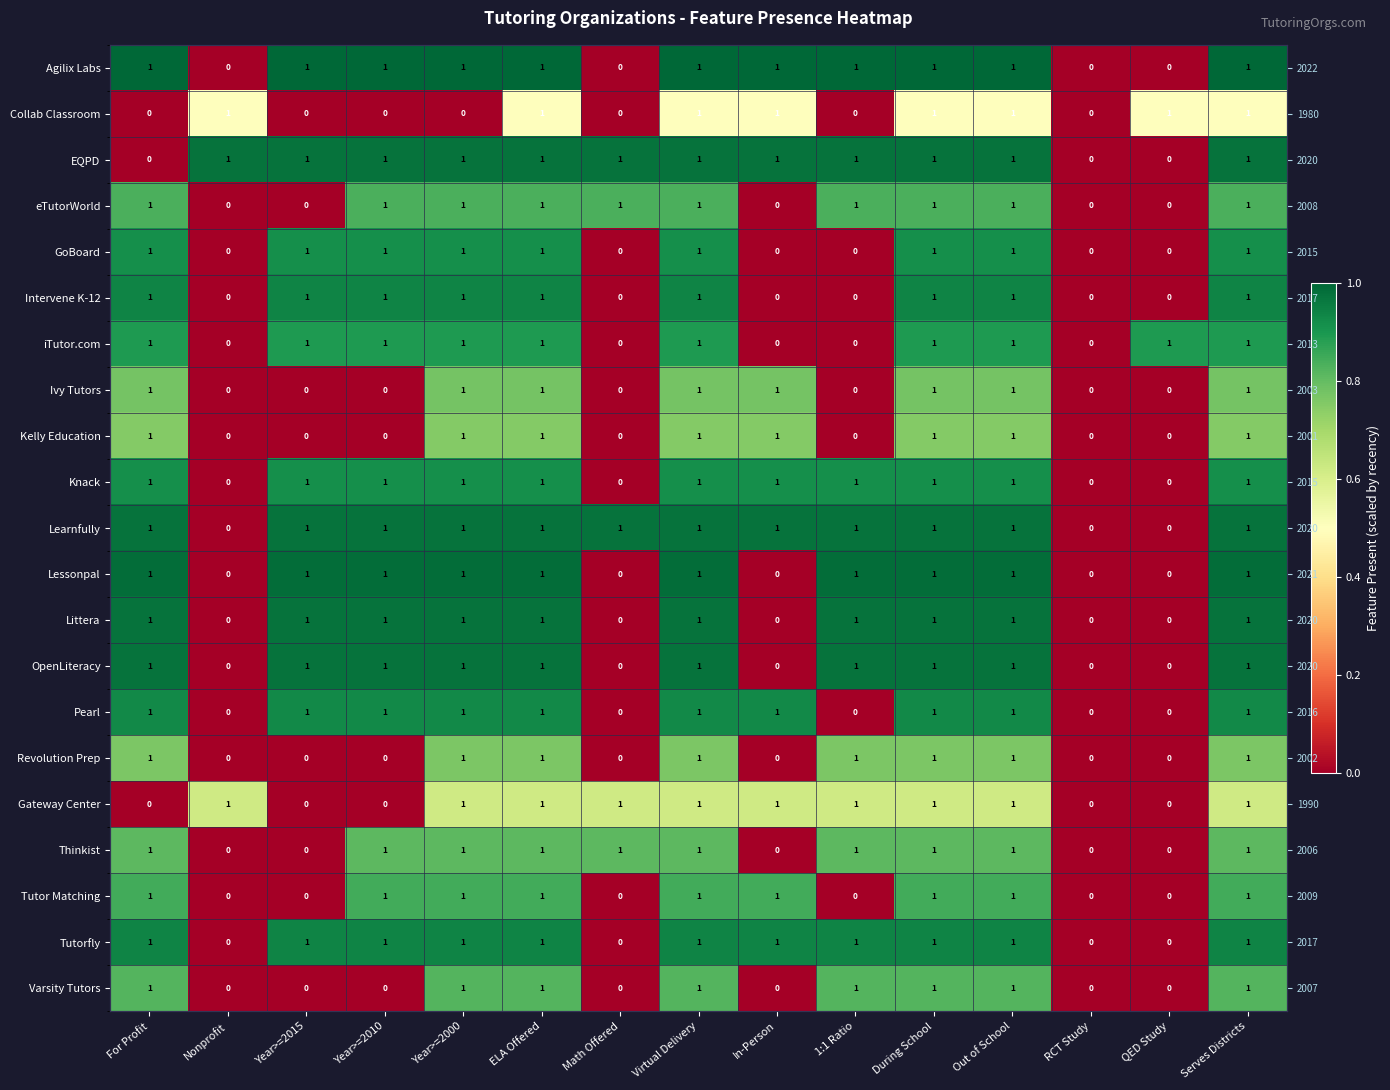

Which category has the lowest value across all series?

Nonprofit